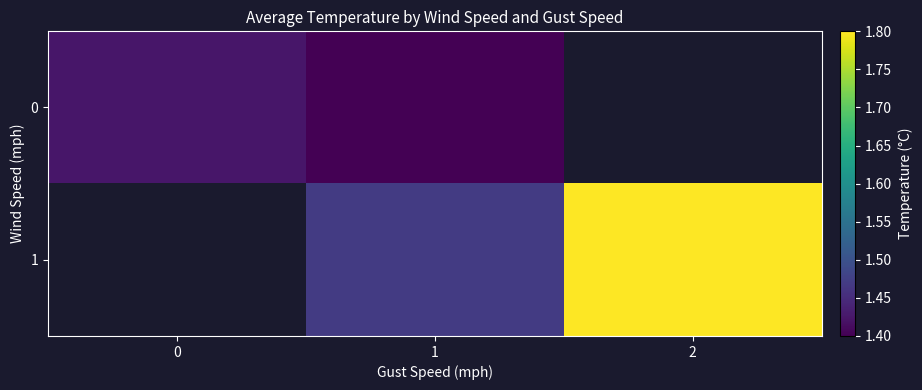

What is the total value across all series at 1?

2.9